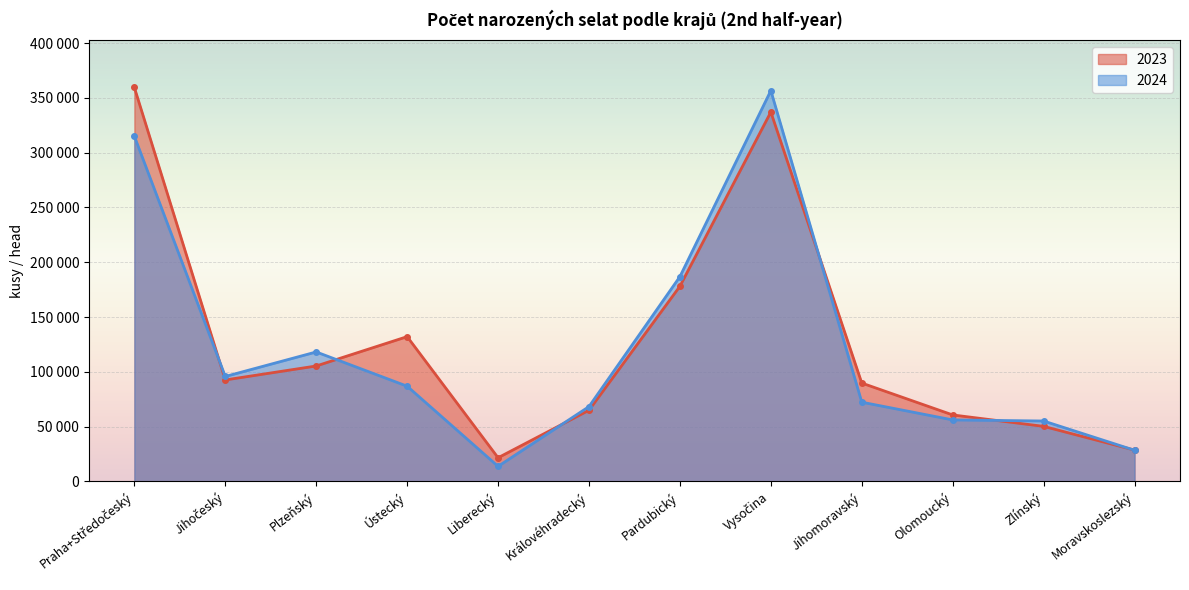

What is the difference between the 2023 values at Moravskoslezský and Pardubický?

149613